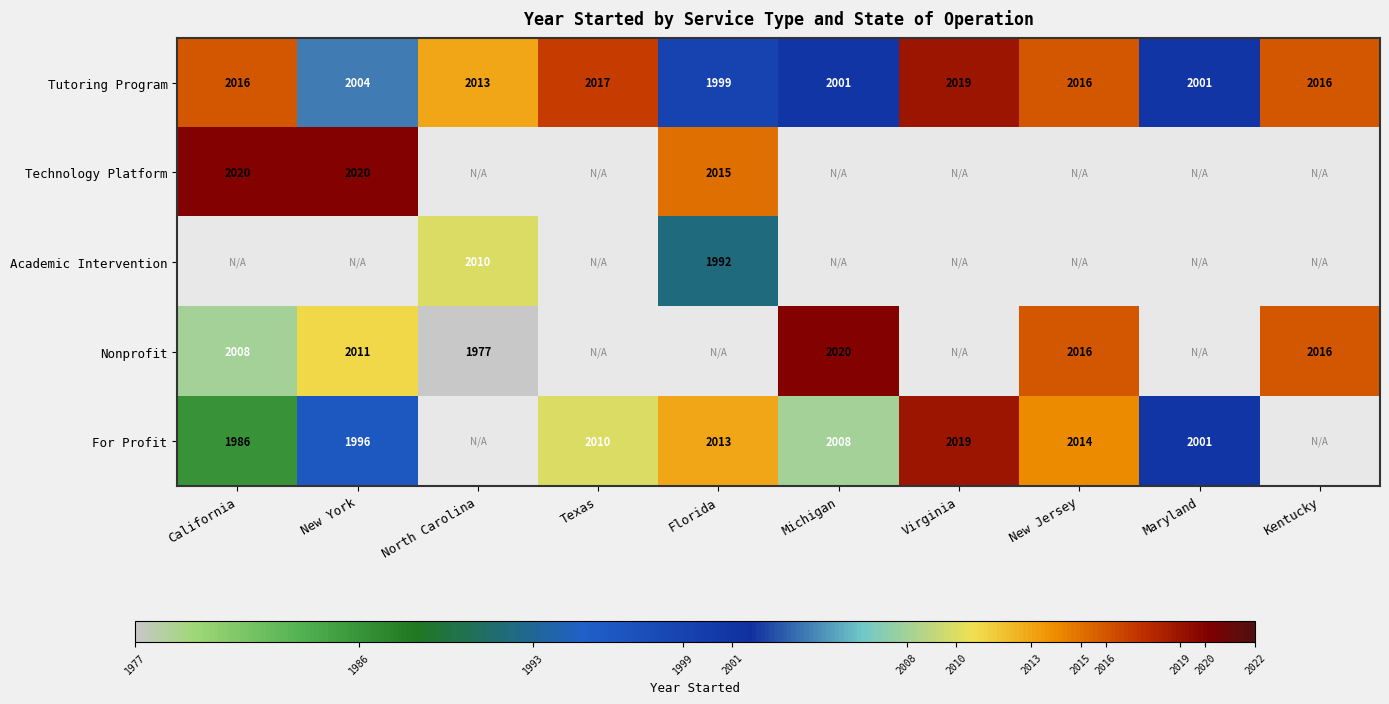

What is the difference between the For Profit values at New Jersey and California?

28